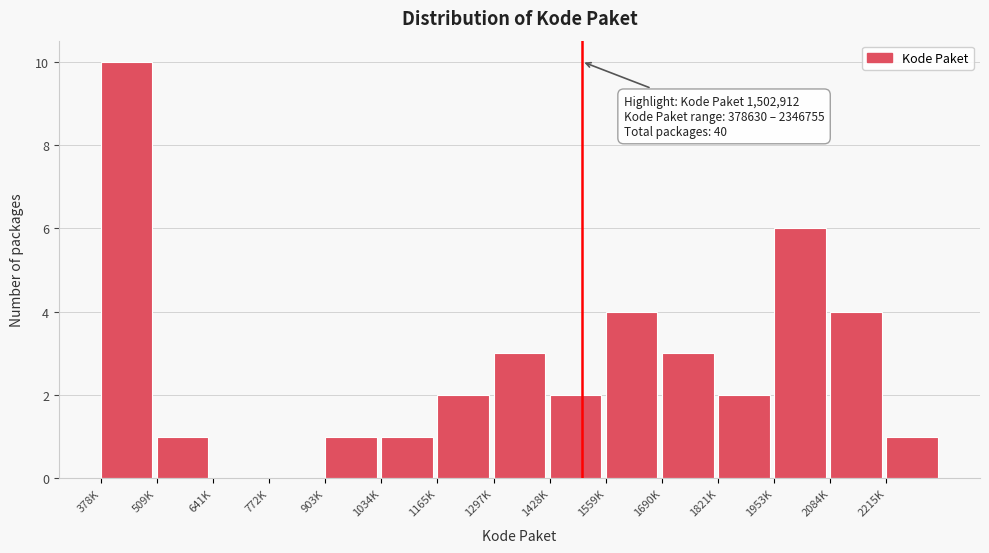

Reading left to right, list all the values displayed in this chart.

378K=10	509K=1	641K=0	772K=0	903K=1	1034K=1	1165K=2	1297K=3	1428K=2	1559K=4	1690K=3	1821K=2	1953K=6	2084K=4	2215K=1